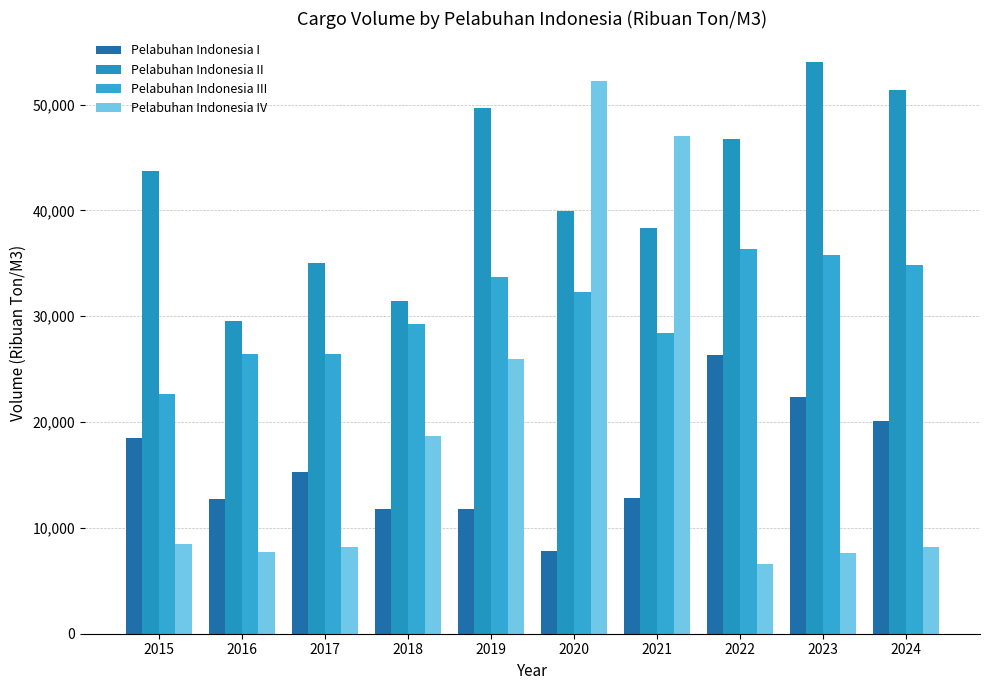

Which series has the largest total across all categories?

Pelabuhan Indonesia II